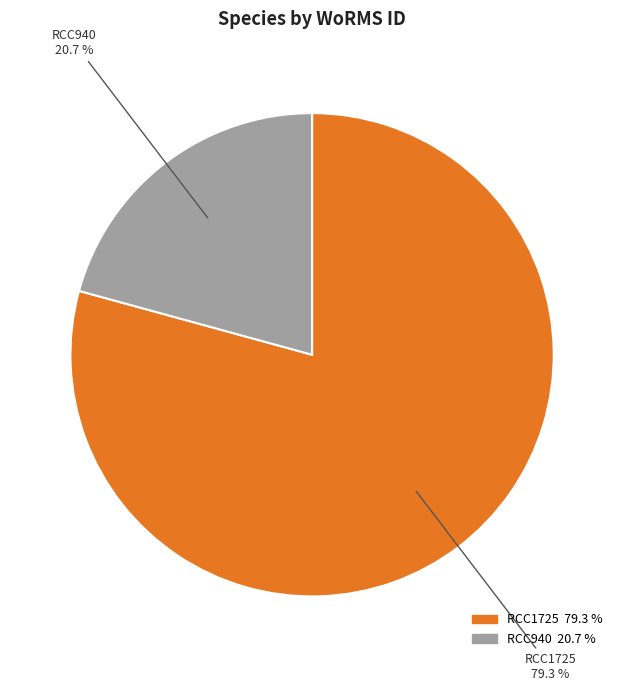

Does any single category account for the majority?

Yes